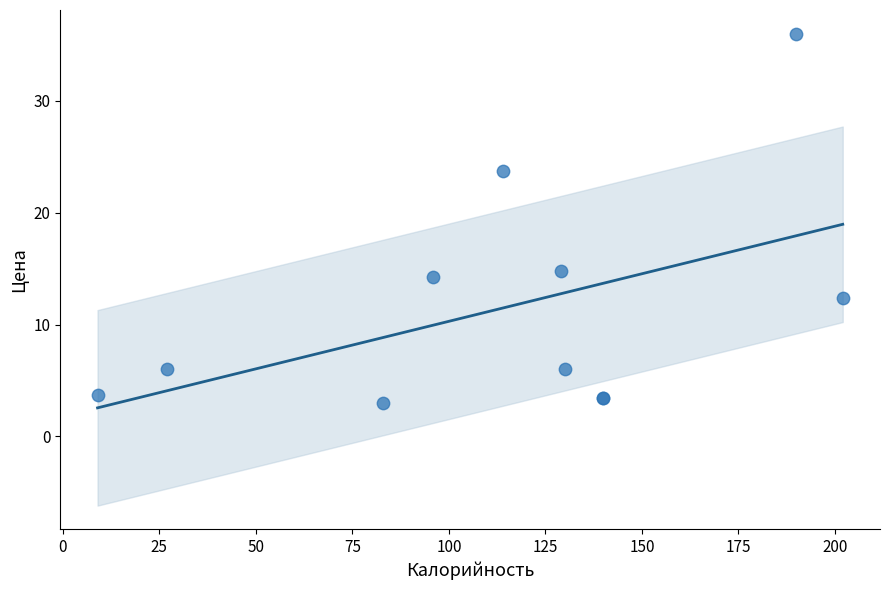

What Y value in the scatter plot is closest to 19?

14.8